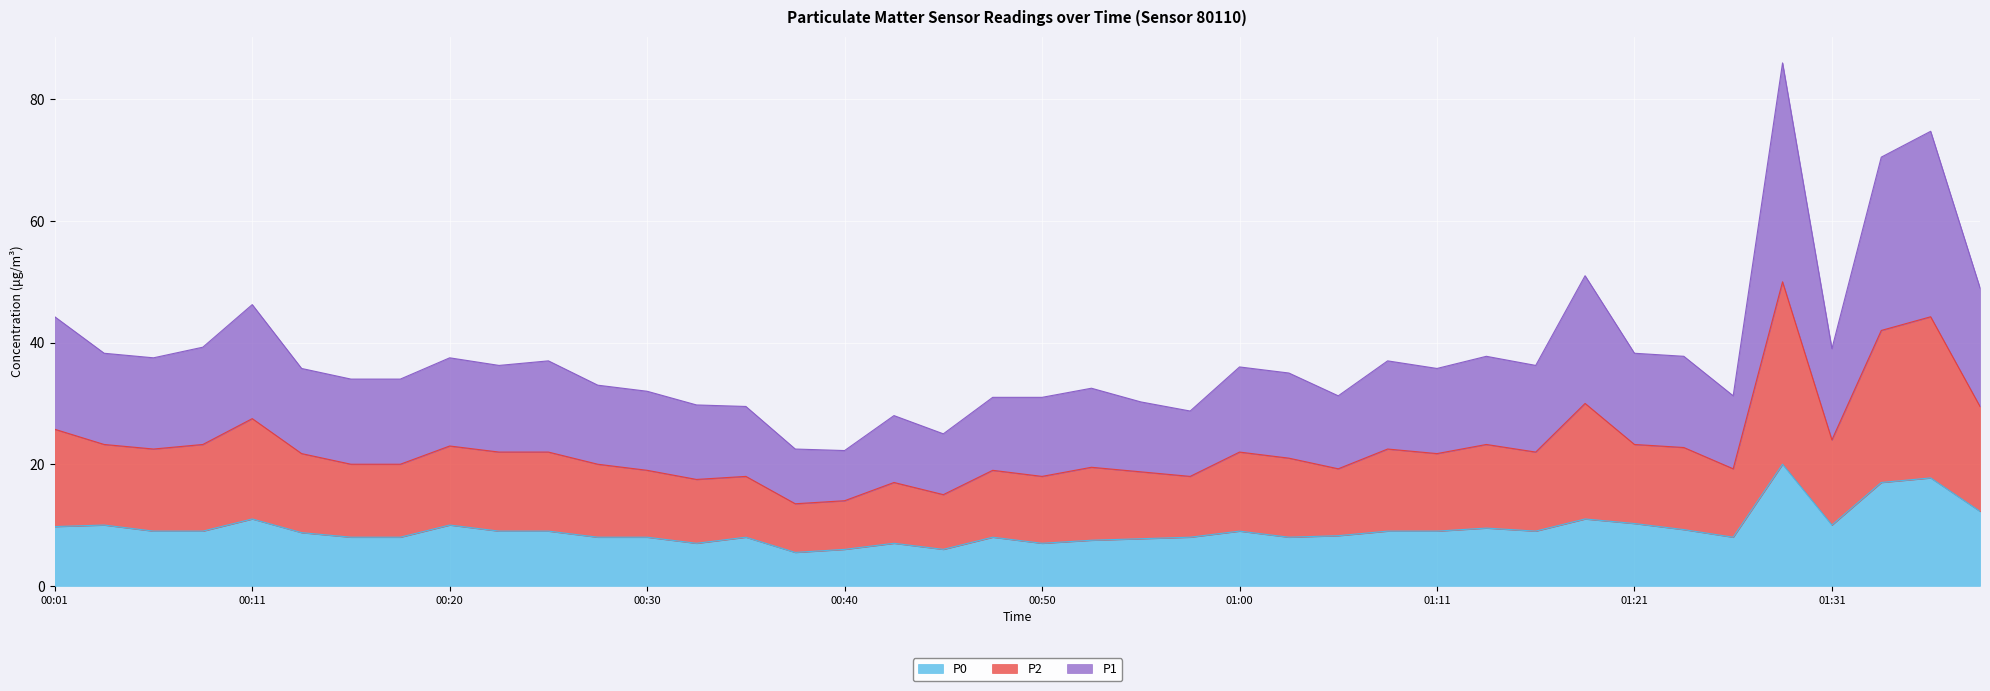

What is the total value across all series at 00:20?

37.5